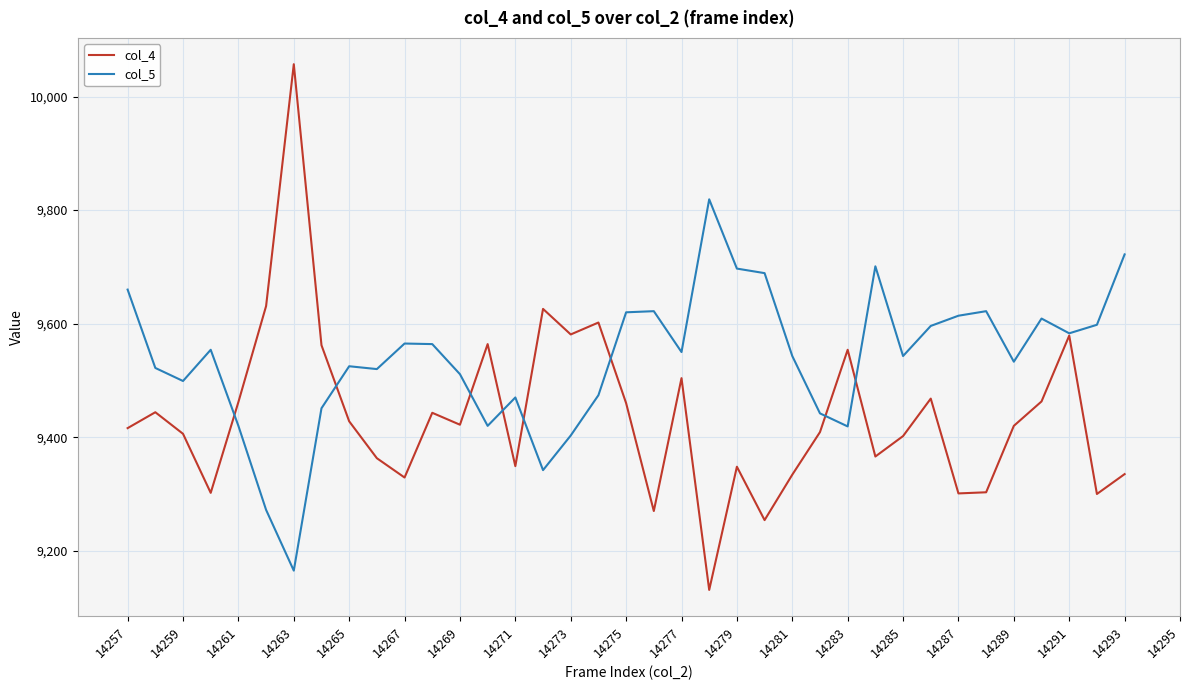

Which series has the largest total across all categories?

col_5